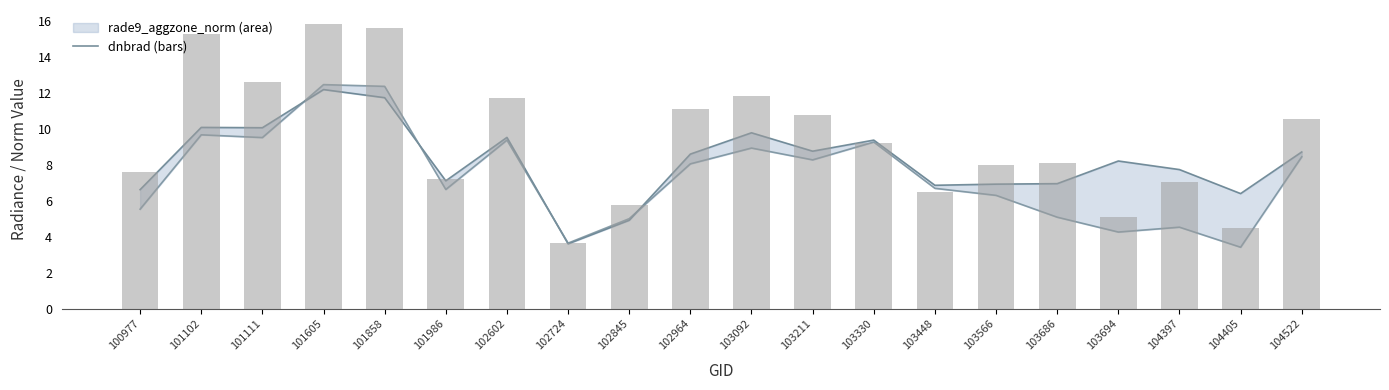

What is the value of the 14th bar from the left?

6.5